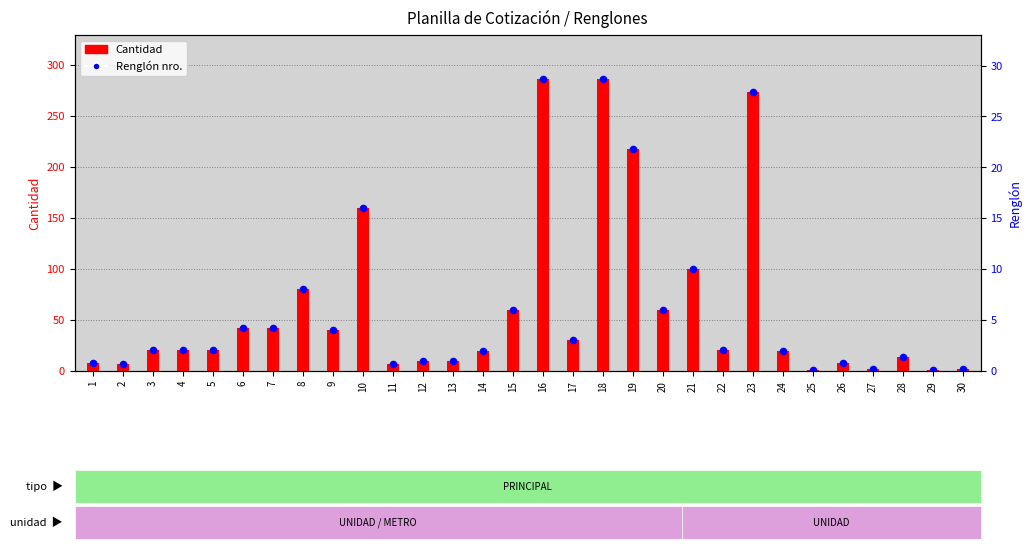

Between 17 and 27, which is larger?

17